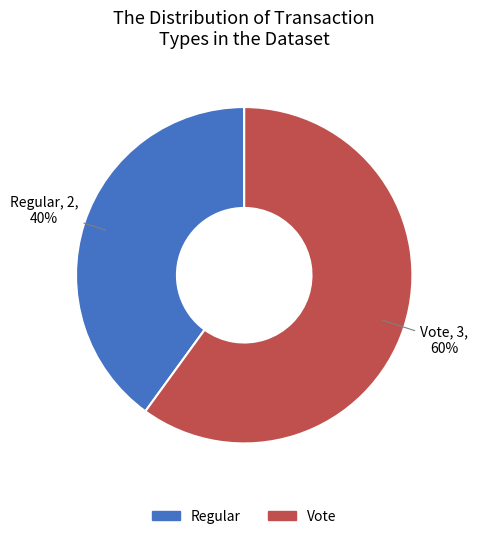

Do Regular and Vote together represent more than half of the pie?

Yes